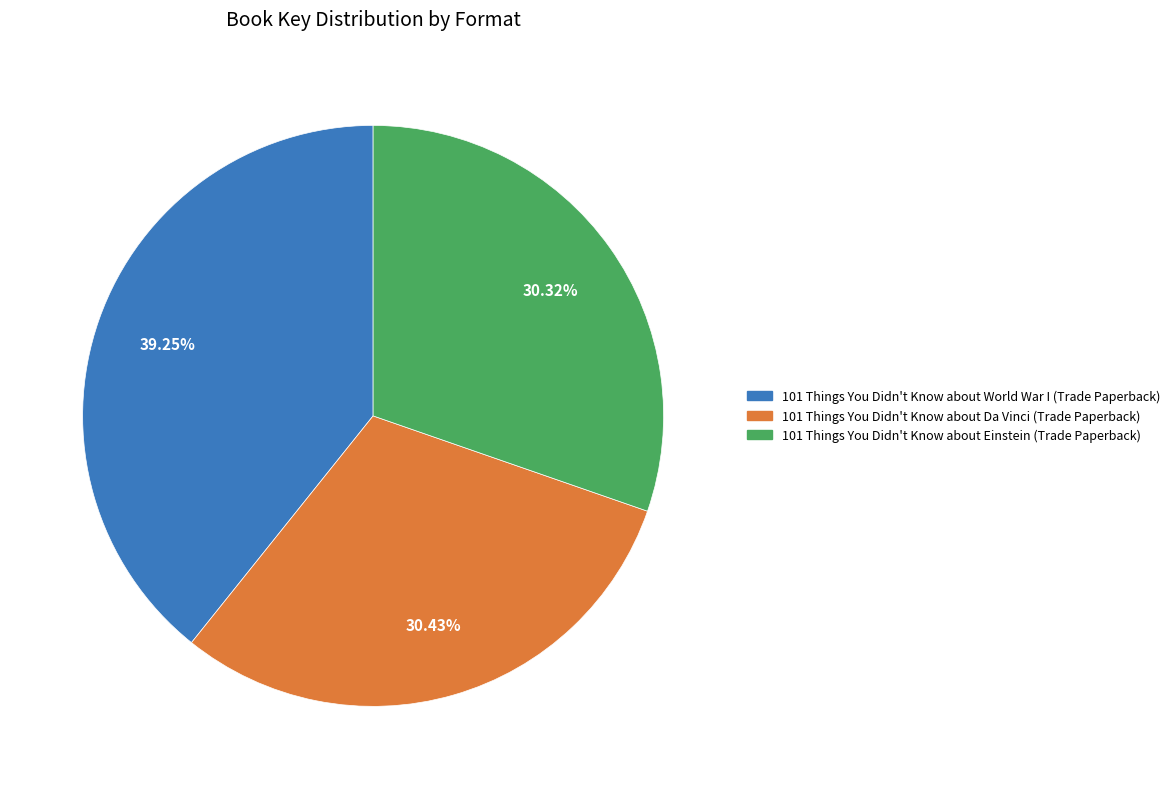

Is it true that 101 Things You Didn't Know about Einstein (Trade Paperback) is 30% of the pie?

True